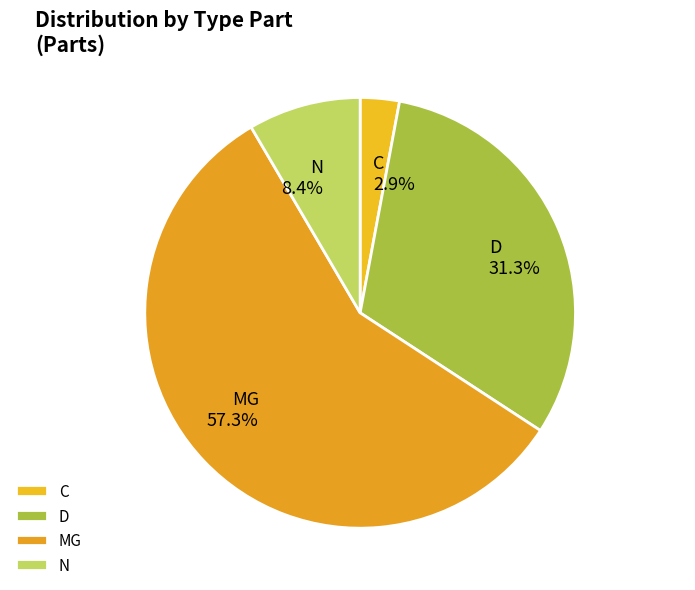

Between MG and C, which is larger?

MG